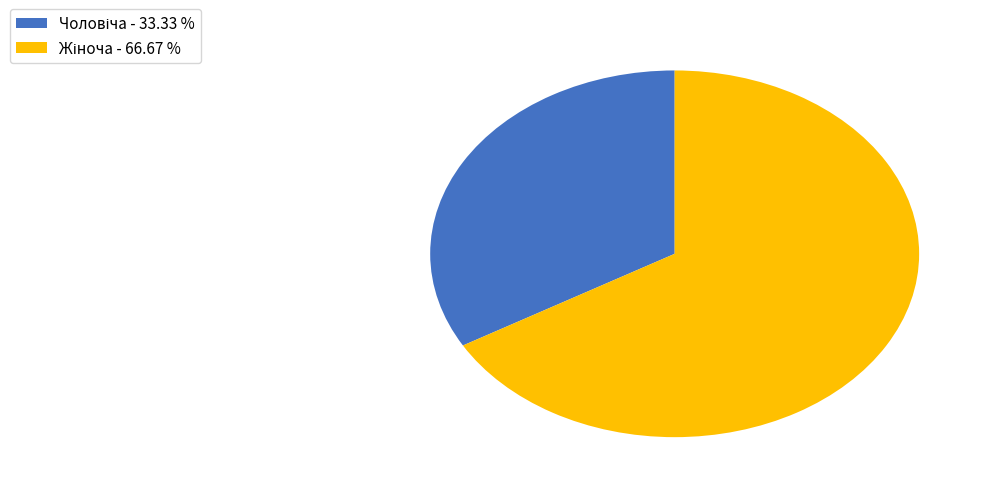

How many segments does this pie chart have?

2